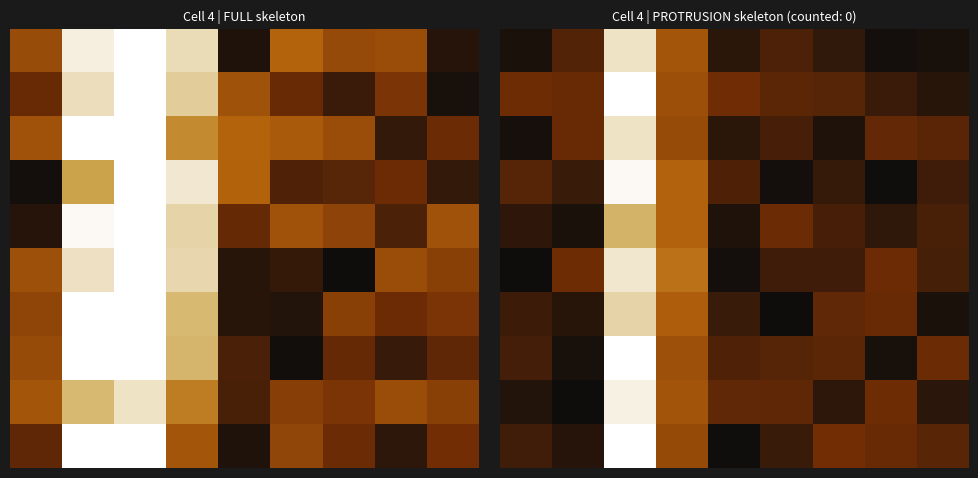

What is the spread (max minus min) of values at 1?

0.3